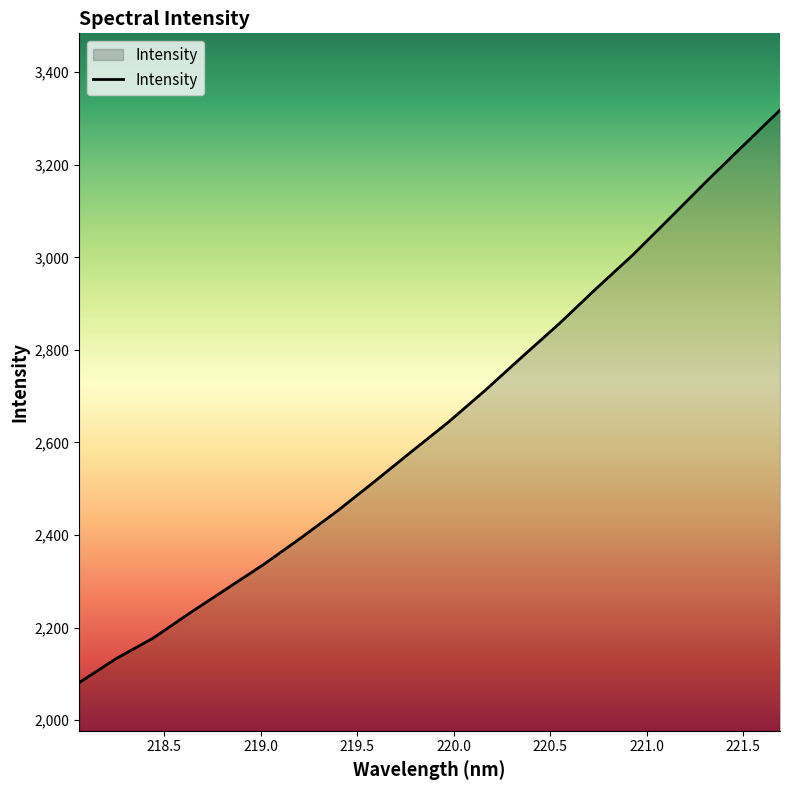

What is the difference between the maximum and minimum values?

1237.0